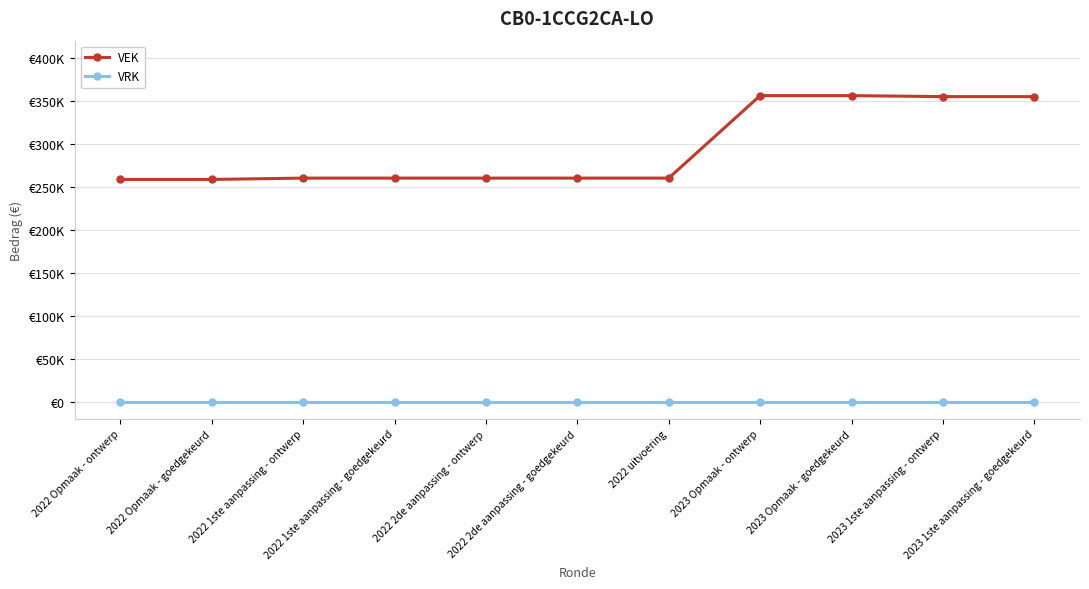

What are all the series names shown in the legend?

VEK, VRK